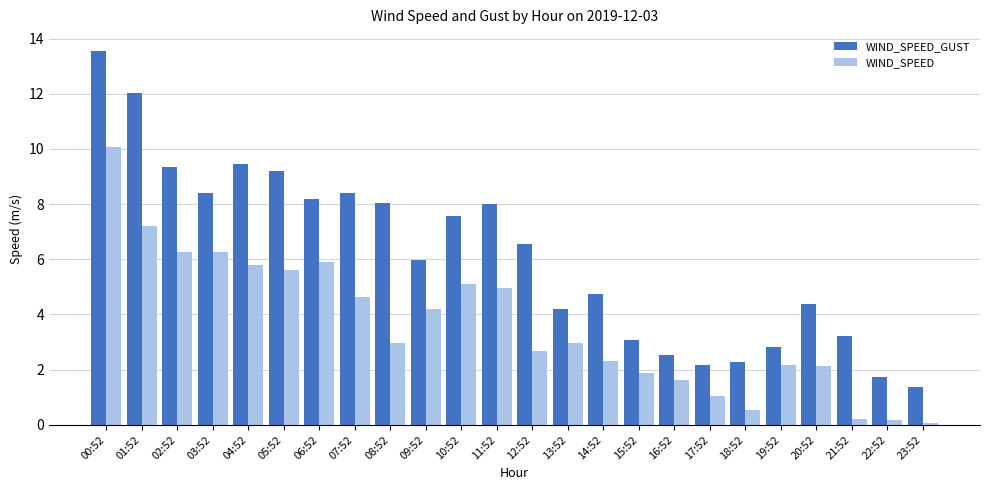

What is the difference between the maximum and minimum values in the WIND_SPEED_GUST series?

12.2